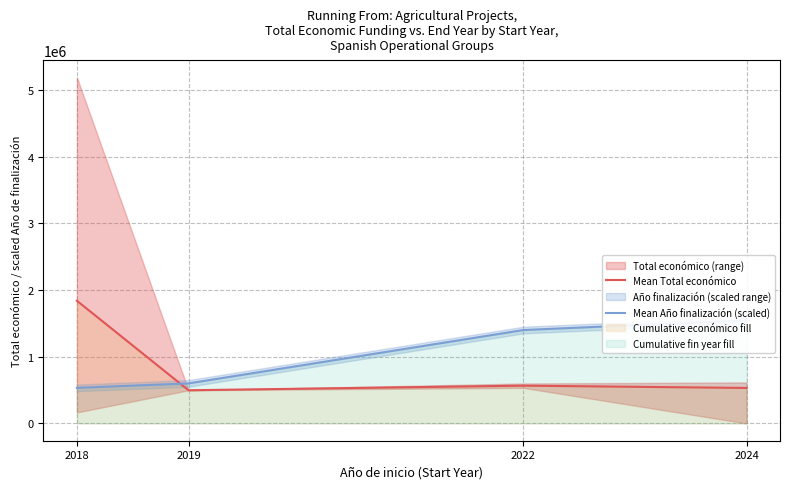

After their last crossing, which series has the higher values: Mean Año finalización (scaled) or Mean Total económico?

Mean Año finalización (scaled)